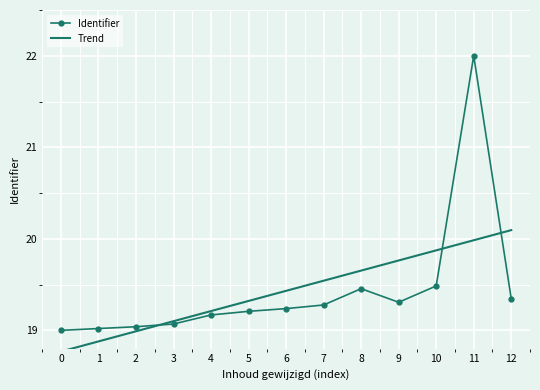

List the series in order of their peak value, highest first.

Identifier, Trend